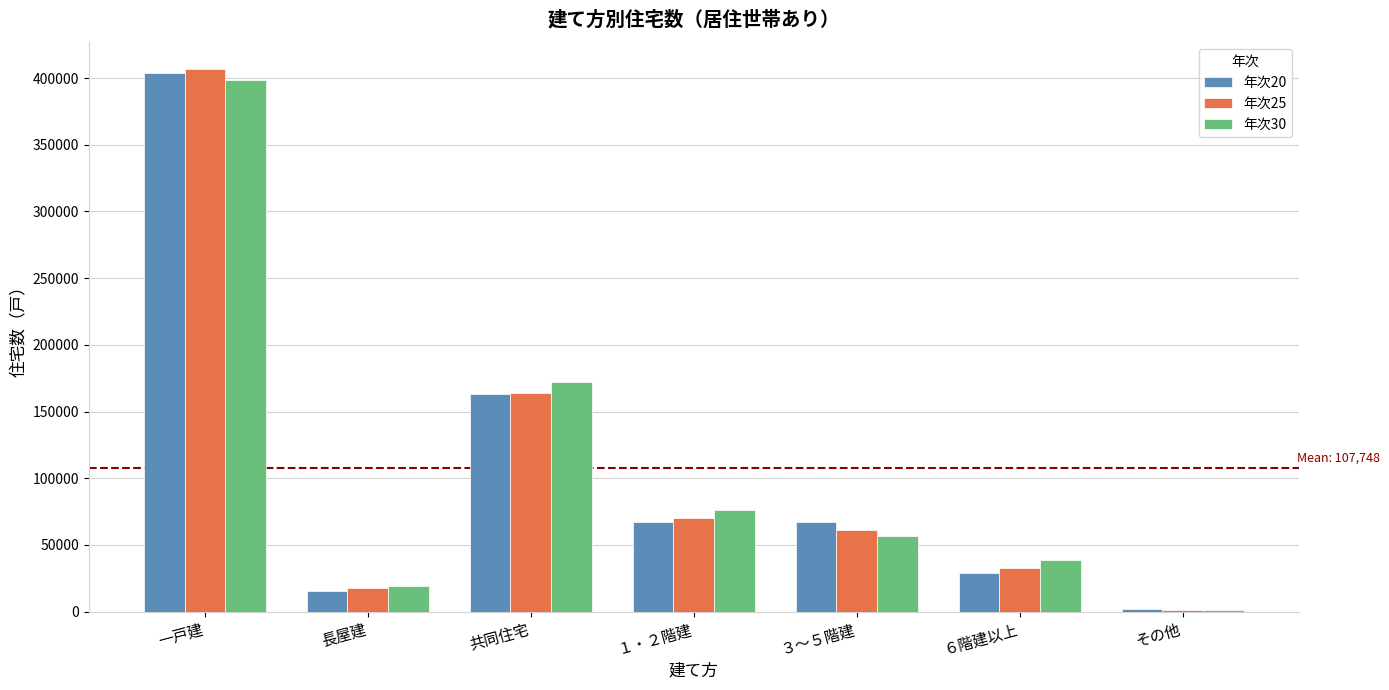

Which series changed the most between 長屋建 and １・２階建?

年次30